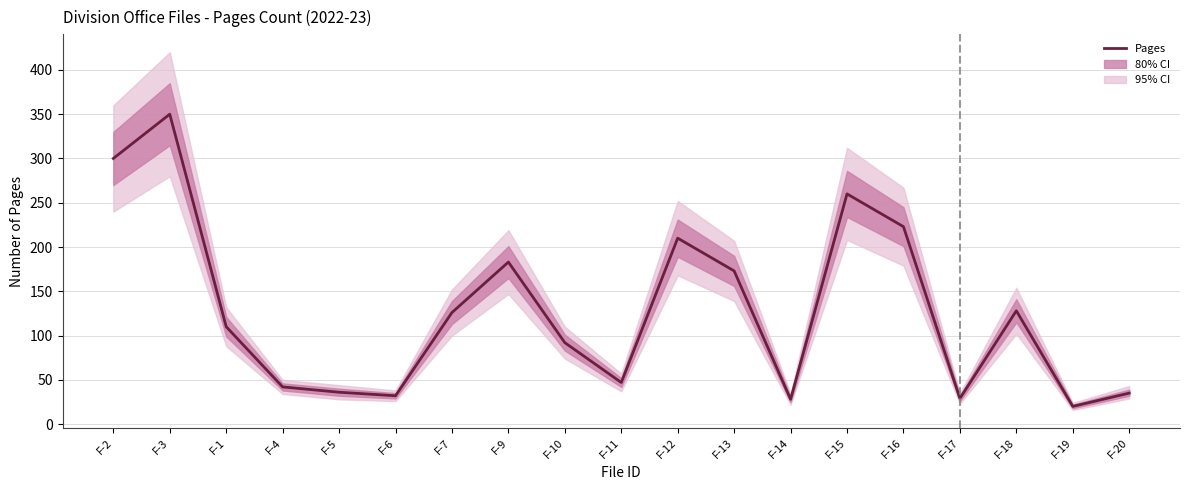

What is the label of the 19th point from the left?

F-20